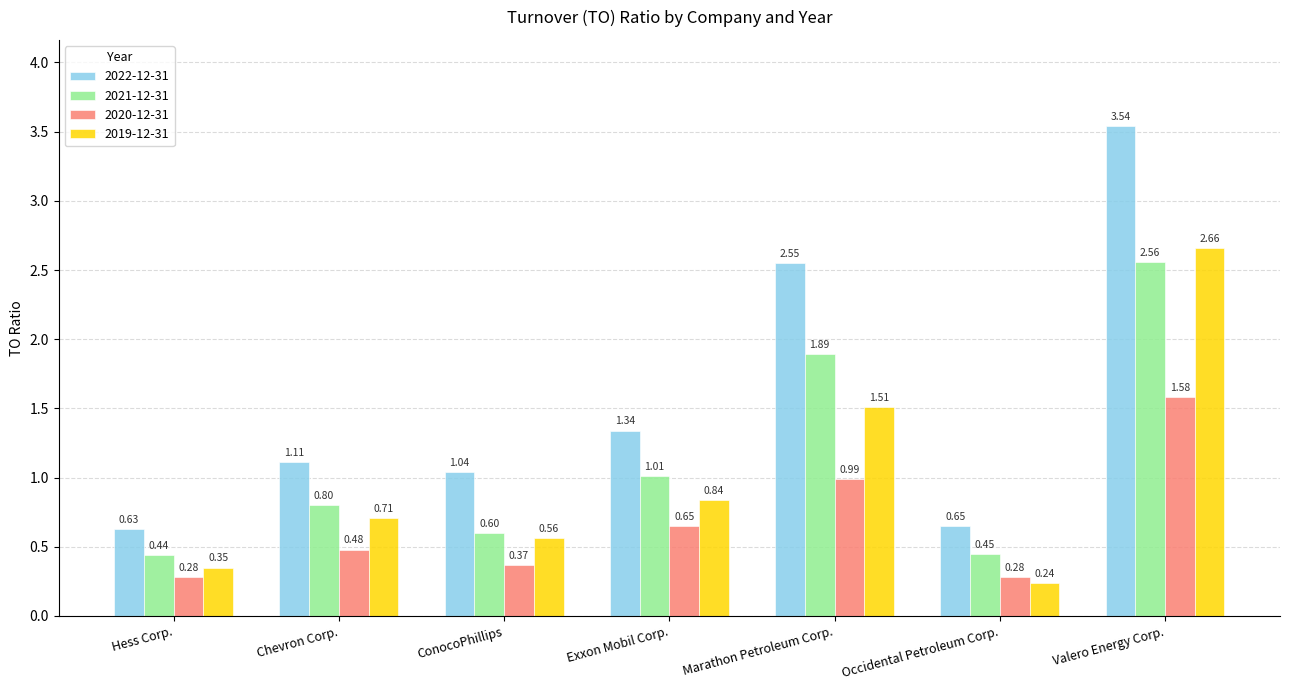

Which series has the largest total across all categories?

2022-12-31